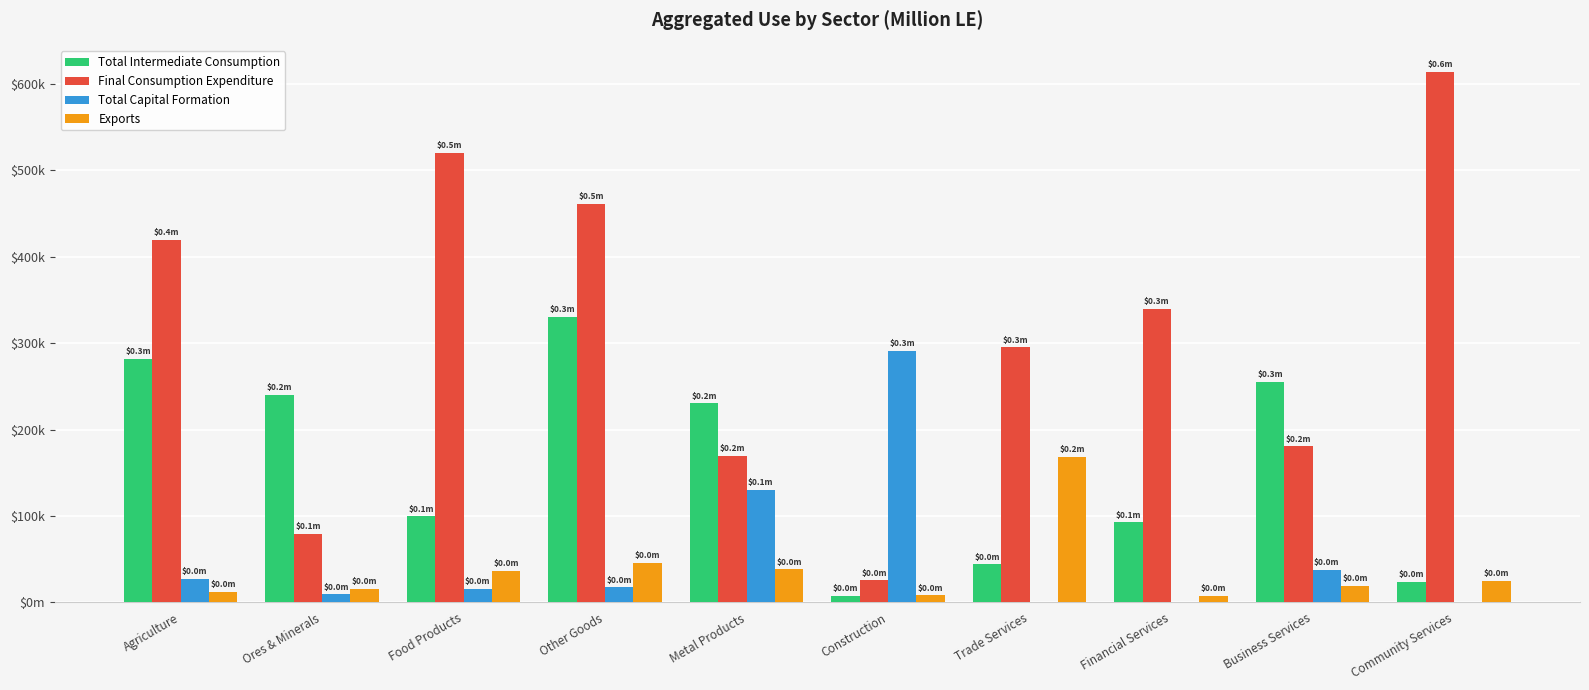

What are all the series names shown in the legend?

Total Intermediate Consumption, Final Consumption Expenditure, Total Capital Formation, Exports